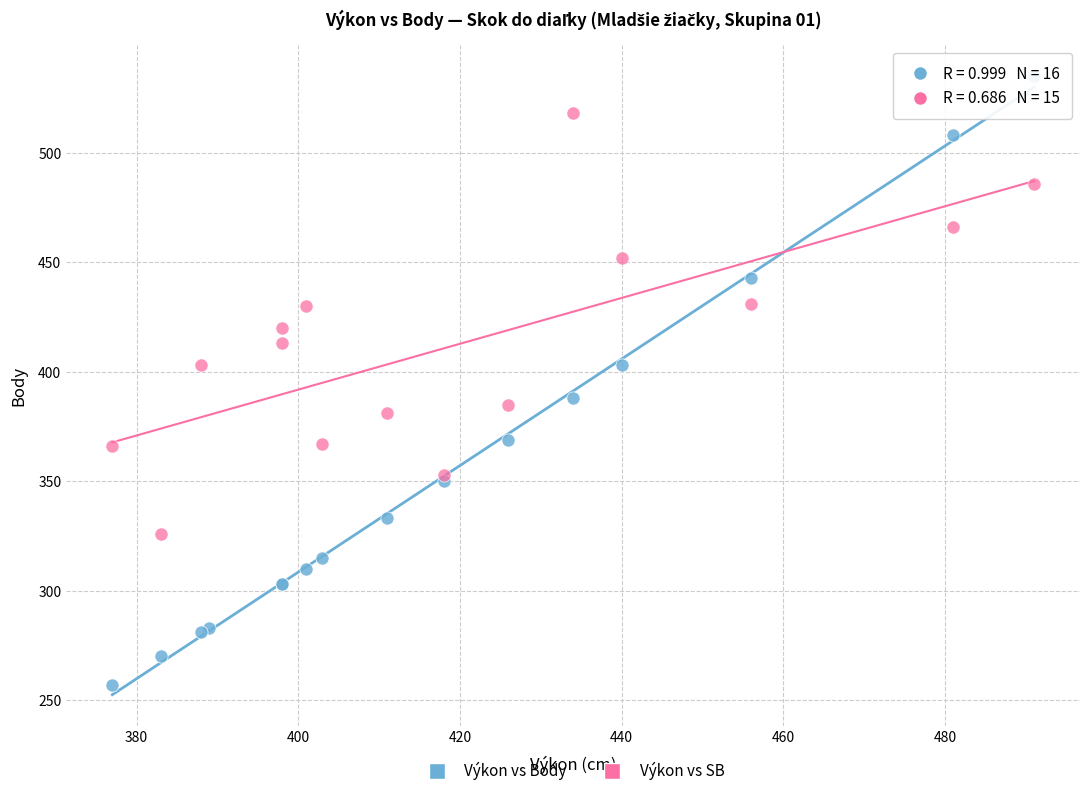

Which series reaches the maximum Y coordinate?

Výkon vs Body